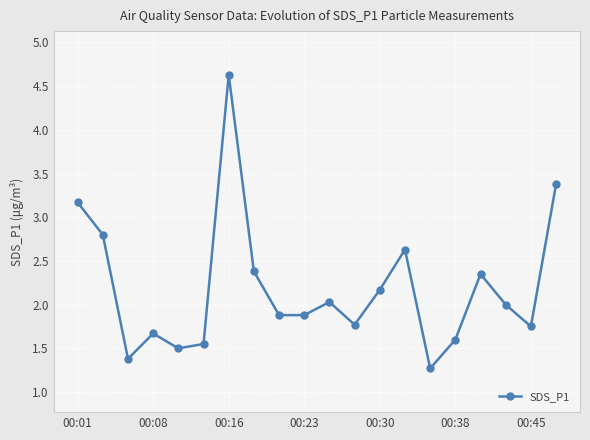

What is the value of the 4th point from the left?

1.7